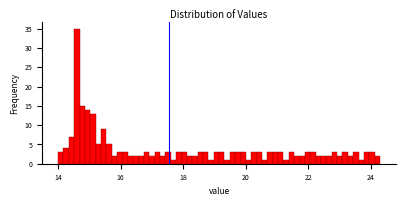

Read against the x-axis, roughly where is the centre of the tallest bar?

14.6